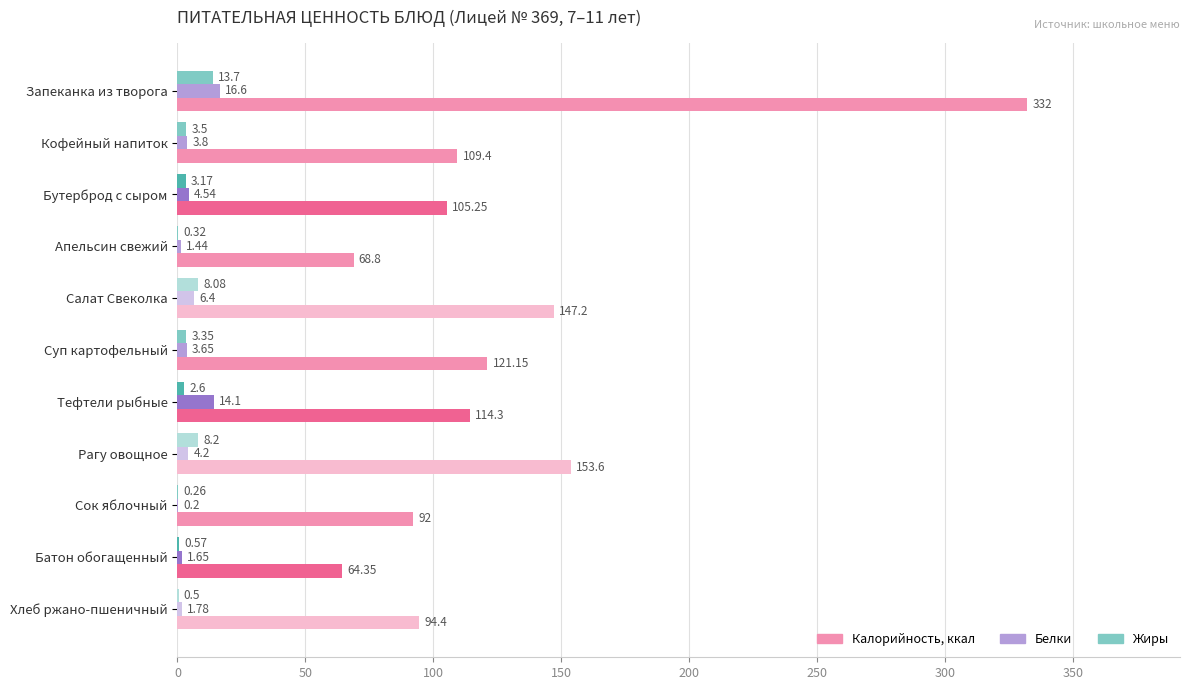

What is the total value across all series at Кофейный напиток?

116.7